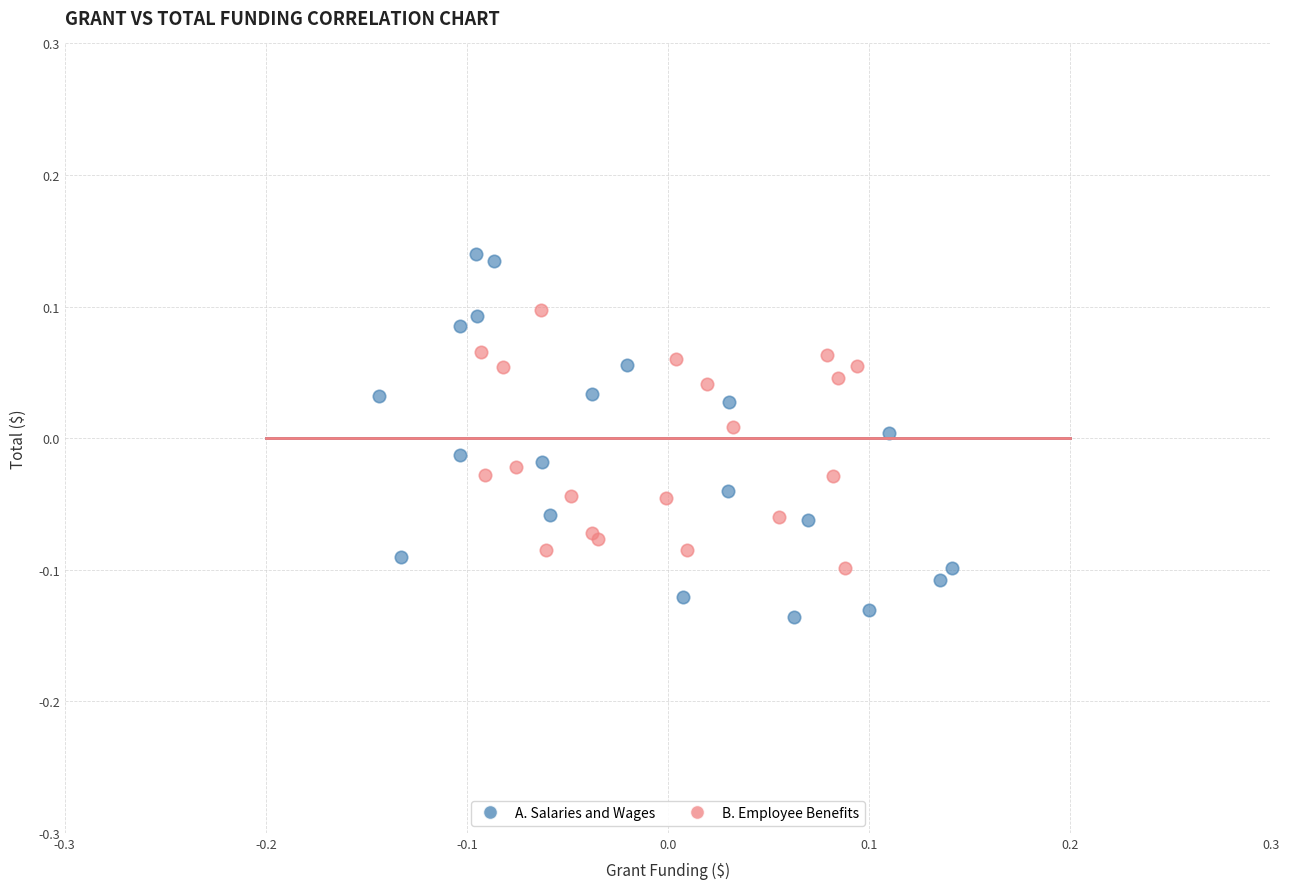

Which series contains the lowest Y value?

A. Salaries and Wages